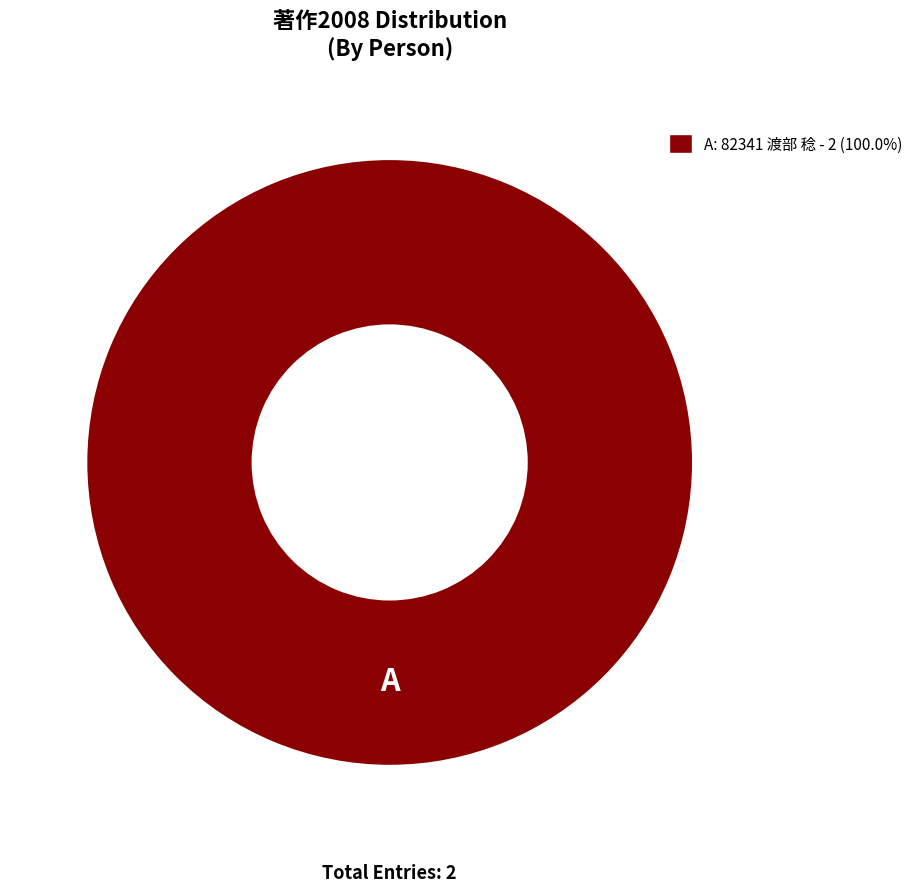

Is there a majority slice in this chart?

Yes